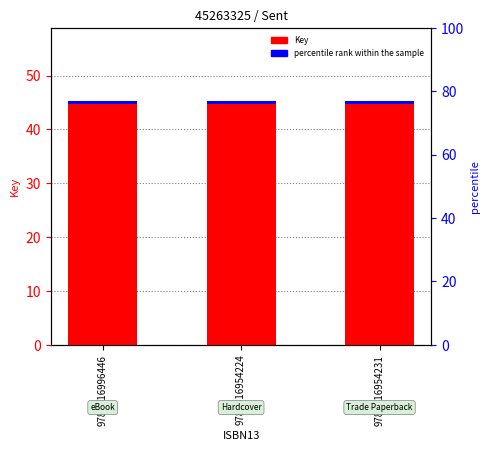

What is the label of the 3rd bar from the left?

9781416954231